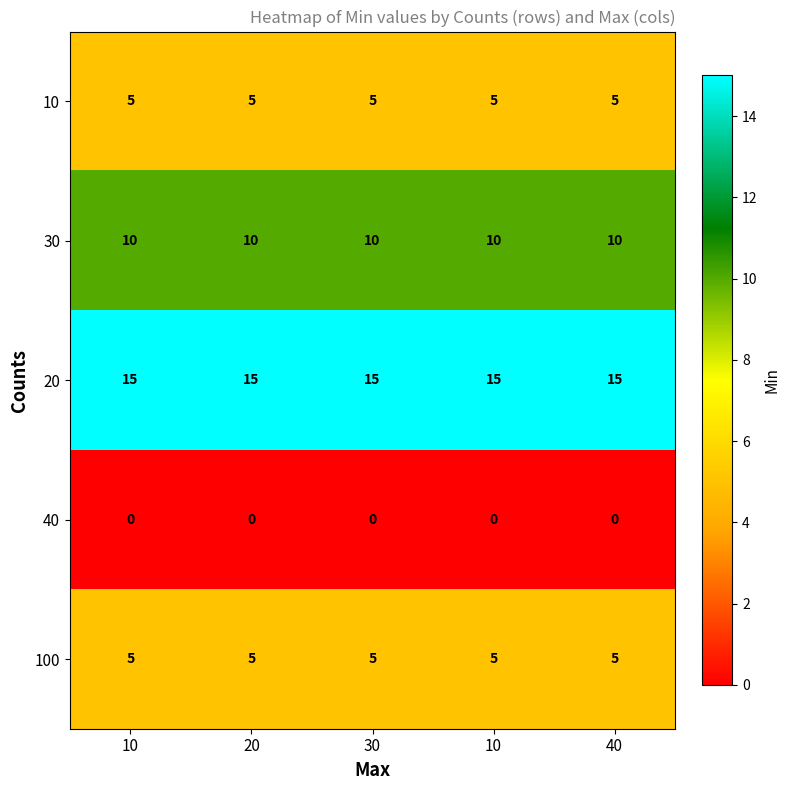

List the series in order of their peak value, highest first.

20, 30, 10, 100, 40